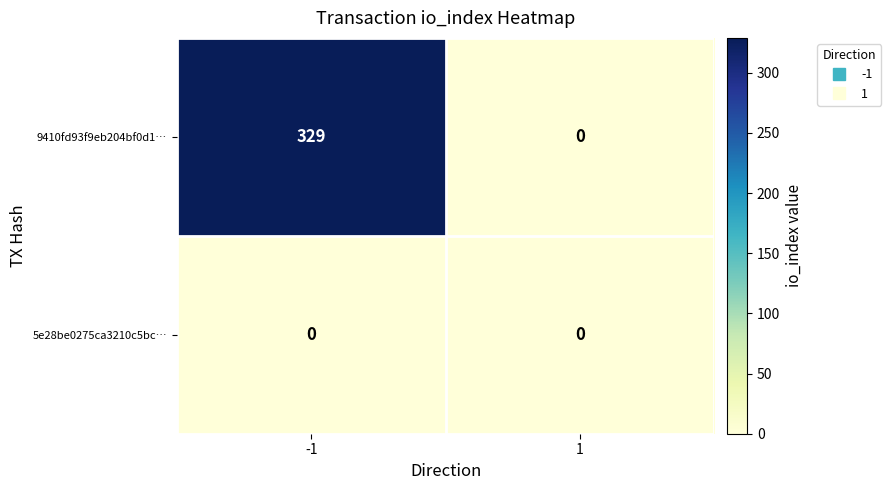

Which series has the largest range (max minus min)?

9410fd93f9eb204bf0d1…